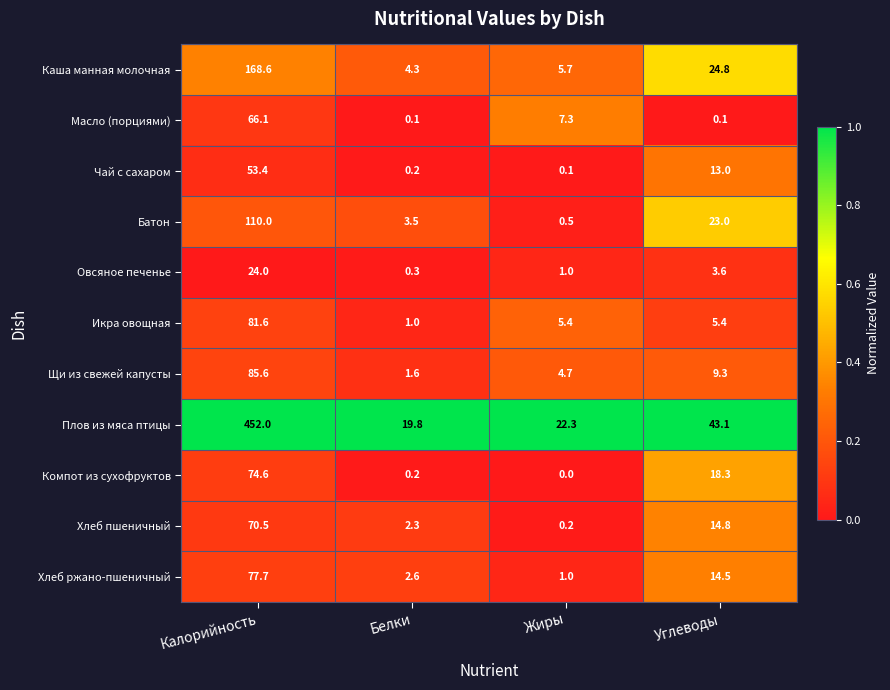

Which series has the widest spread of values?

Плов из мяса птицы